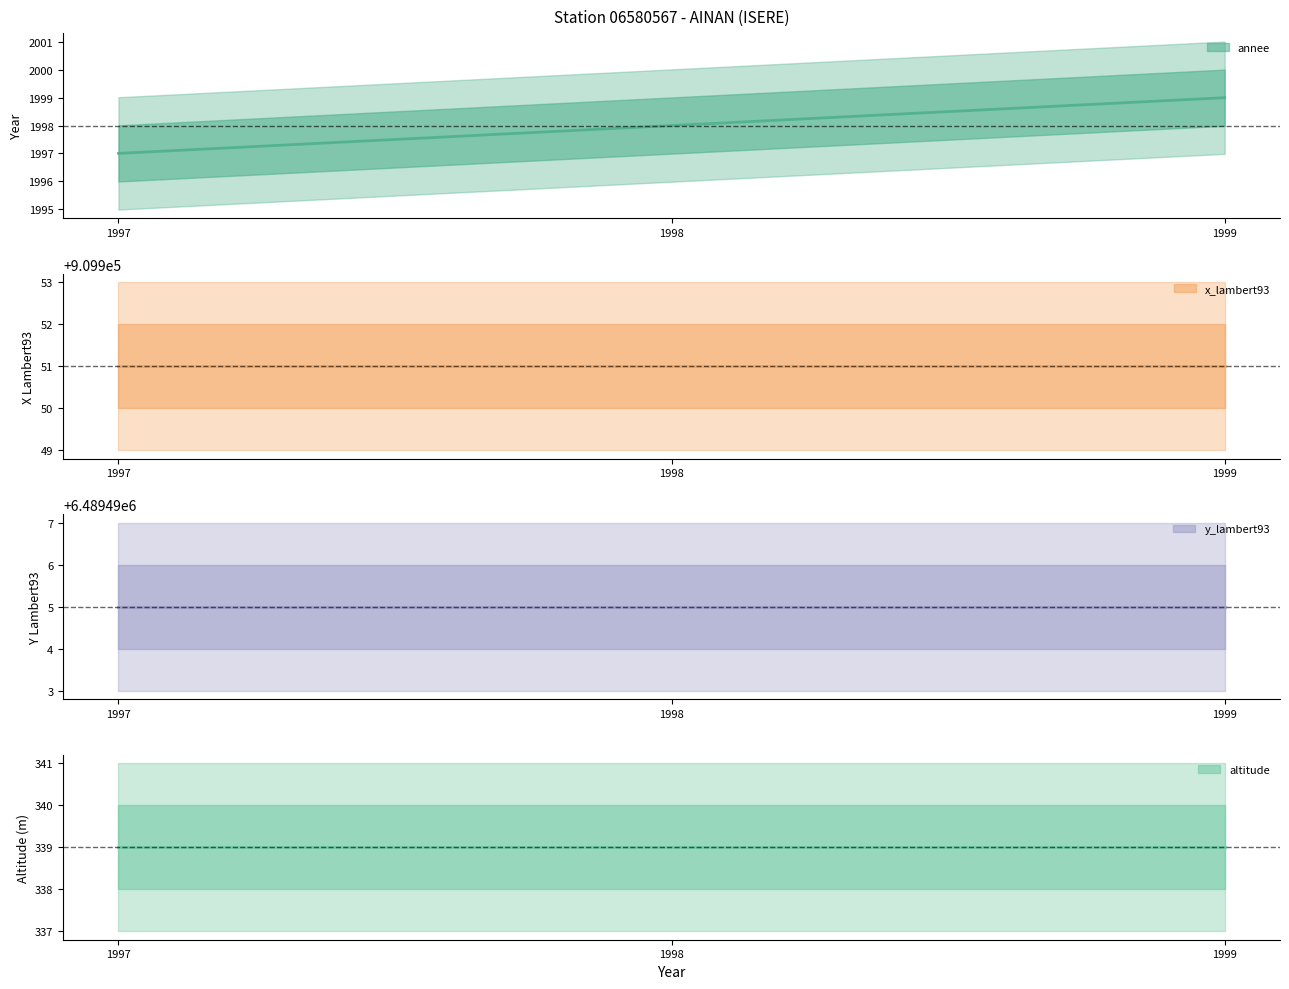

Does the chart have visible grid lines?

No